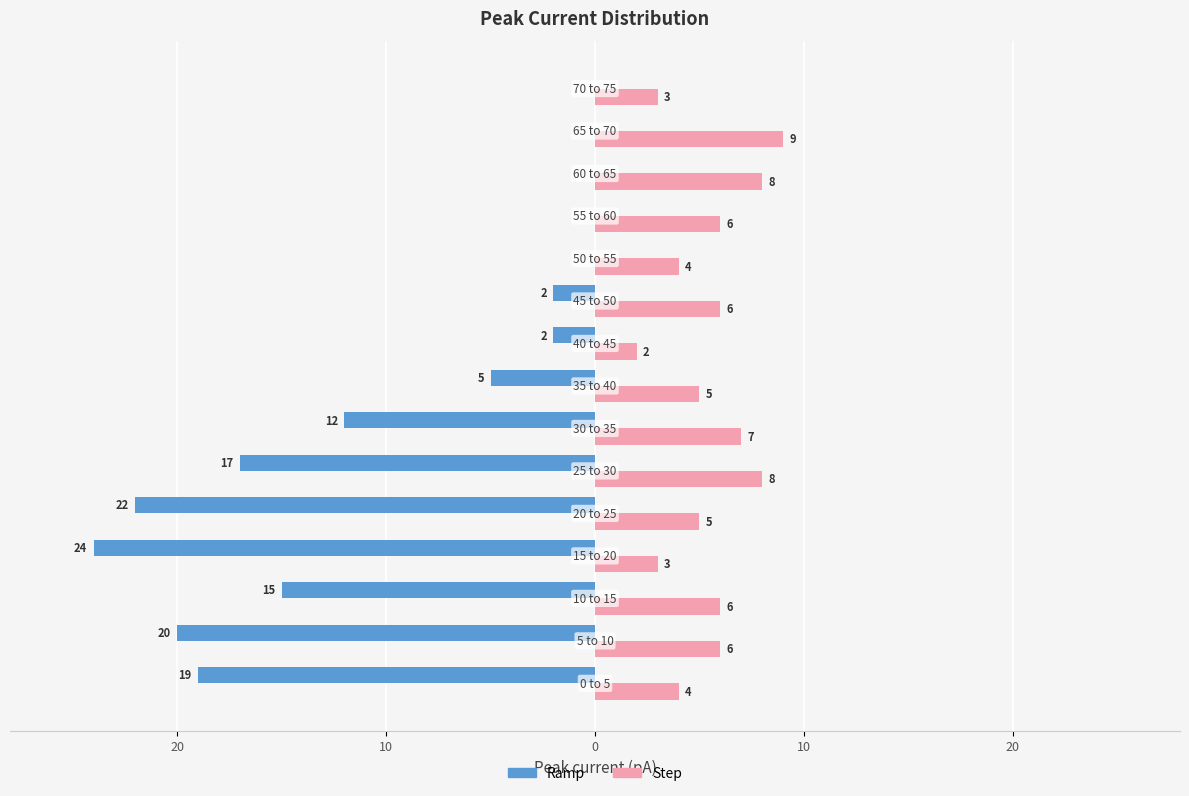

What are all the series names shown in the legend?

Ramp, Step